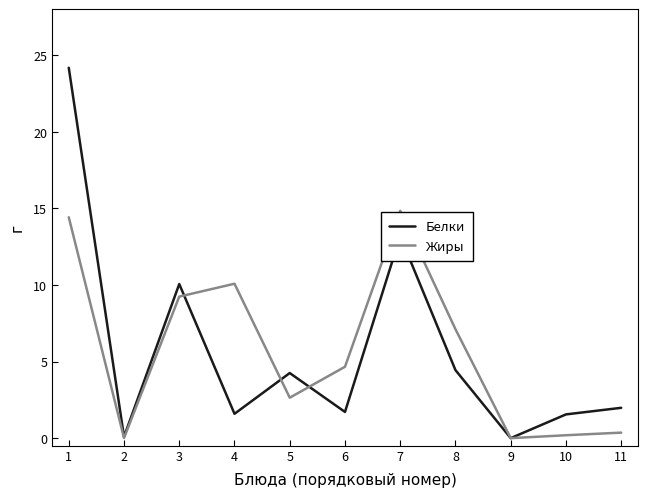

True or false: Белки has more than 1 points higher than both neighbors.

True